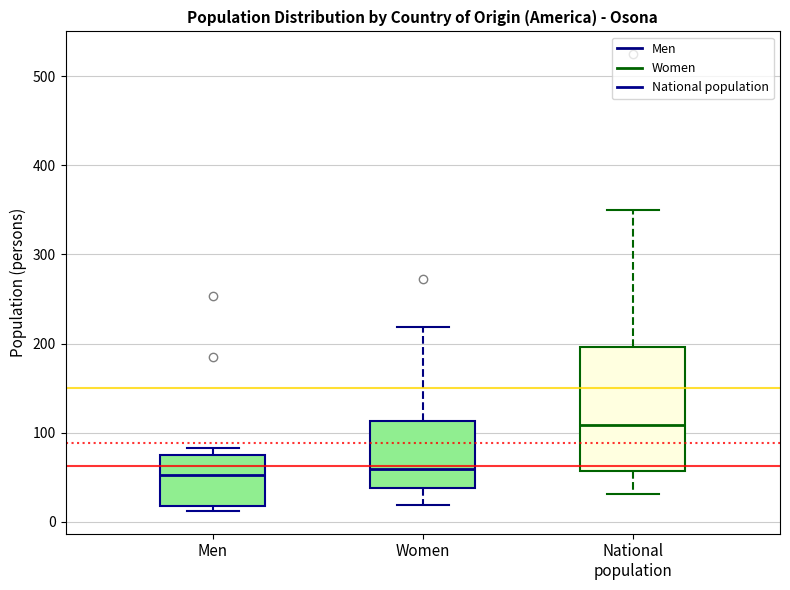

Reading left to right, transcribe this box plot: for each box, give where its median line is, the range the box spans, and where its two whiskers end, as read against the y-axis. The values are not printed on the chart, so give them approximately, as read against the axis.

Men: median 50, box 20 to 80, whiskers 10 to 80 (just above the box's upper edge)
Women: median 60, box 40 to 110, whiskers 20 to 220
National population: median 110, box 60 to 200, whiskers 30 to 350